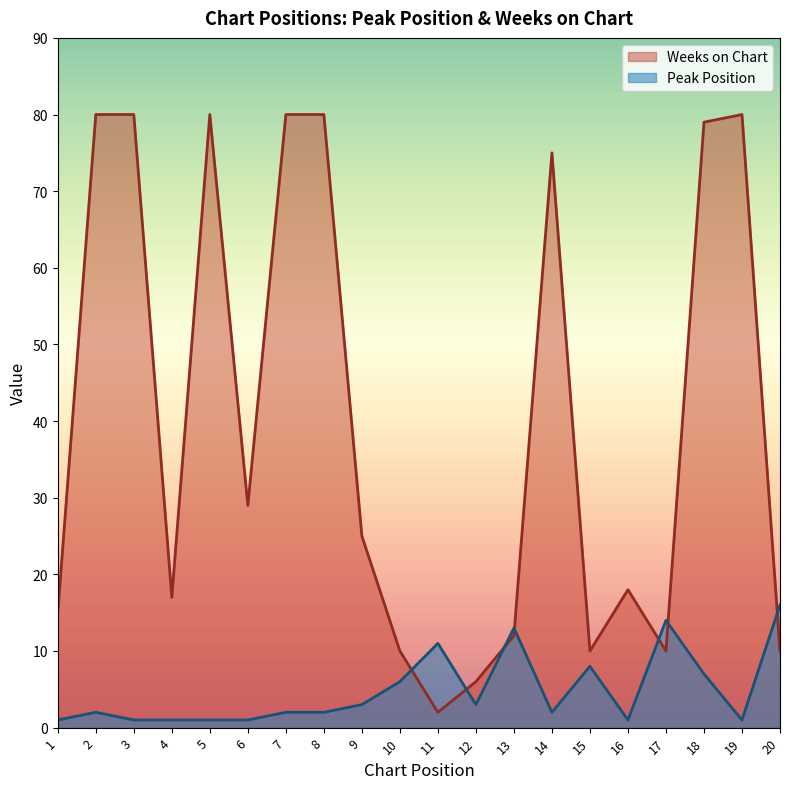

Which category has the lowest value across all series?

1